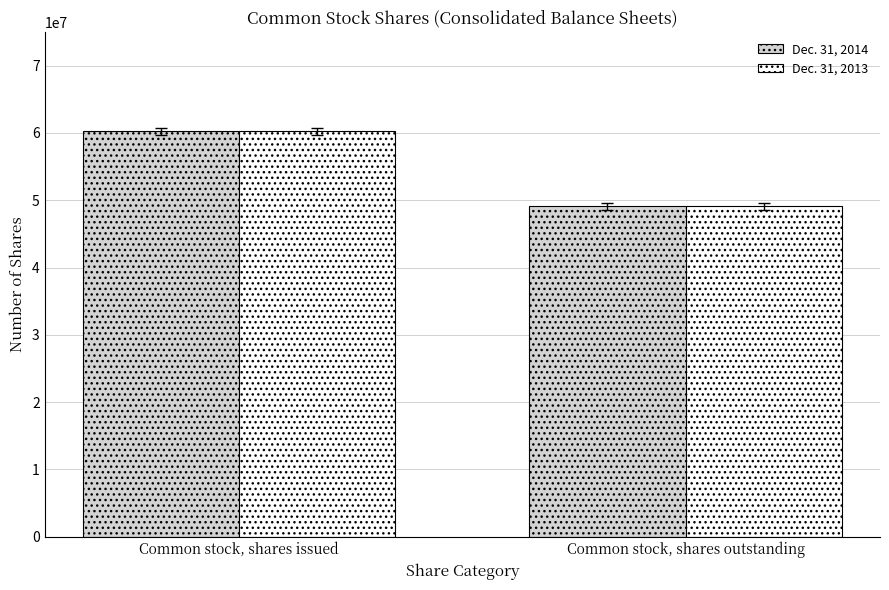

Read the Dec. 31, 2014 value at Common stock, shares outstanding.

49118373